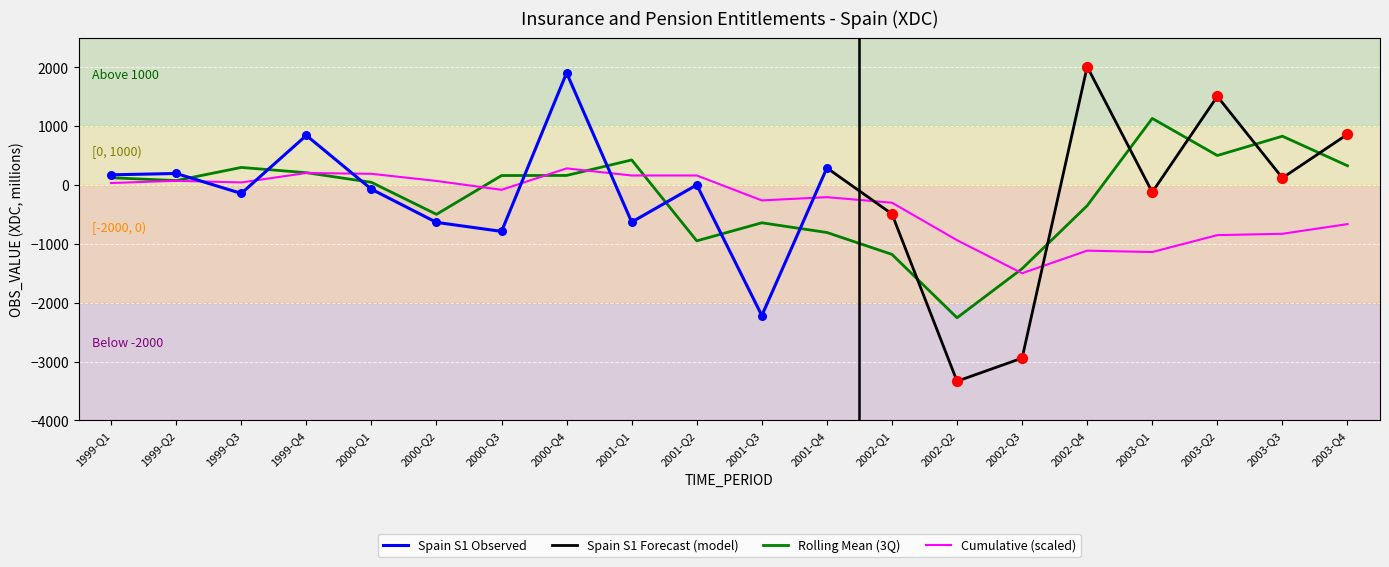

Approximately how many times larger is the value at 2000-Q4 compared to 2001-Q2?

1905.0